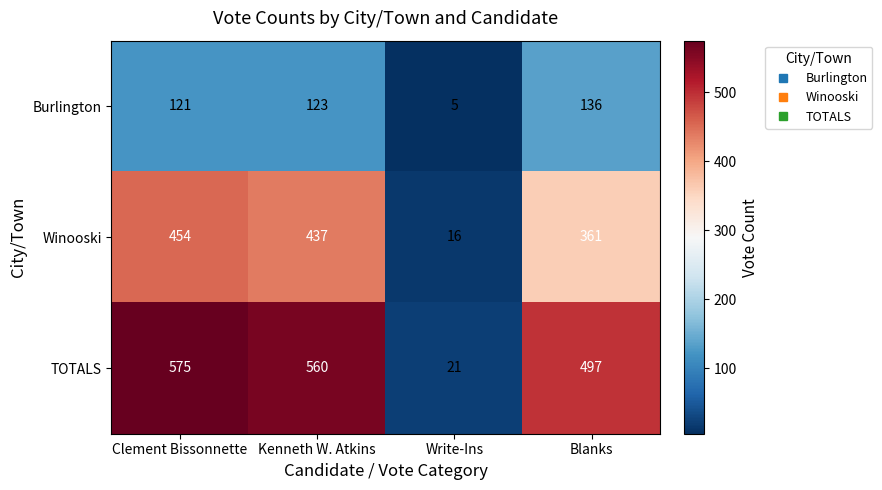

Between Clement Bissonnette and Kenneth W. Atkins, which series saw the biggest shift?

Winooski